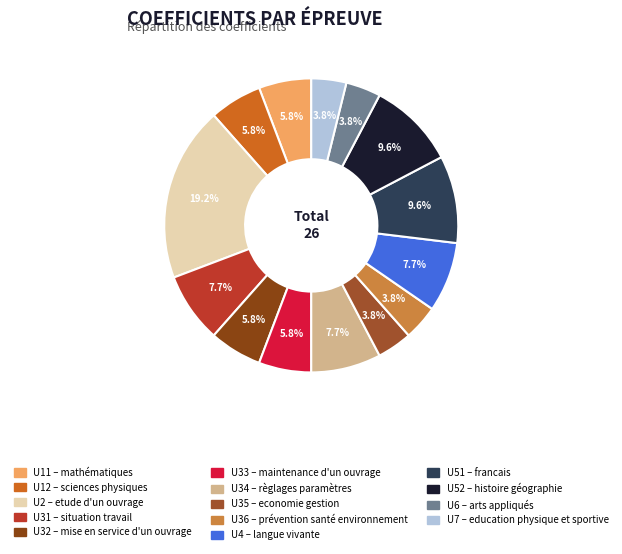

How many slices are in this pie chart?

14